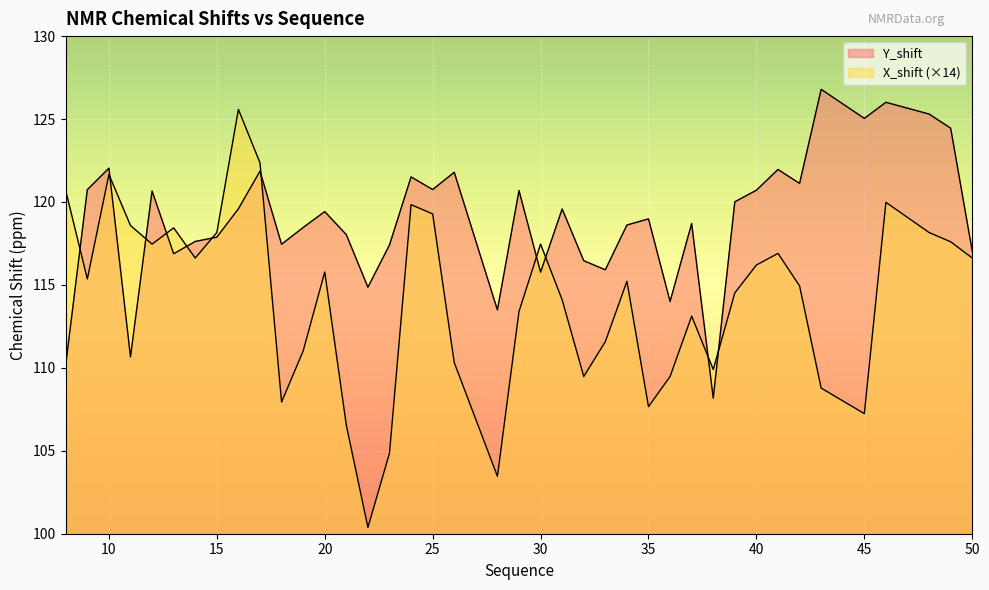

The Y_shift series shows 118.5 at 19. True or false?

True